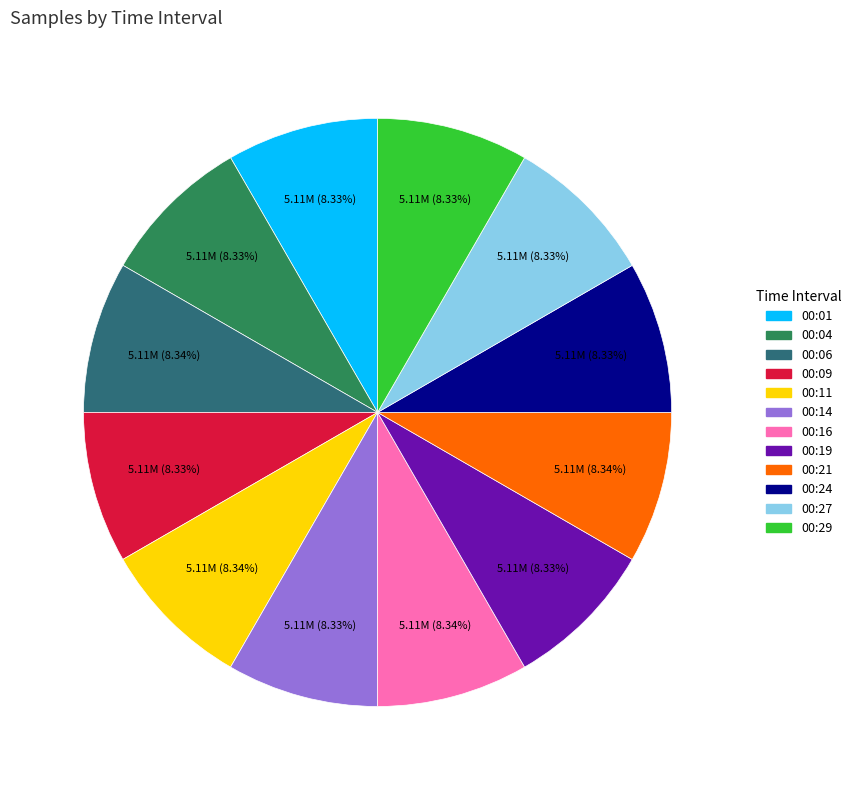

Is the sum of 00:04 and 00:27 greater than half?

No